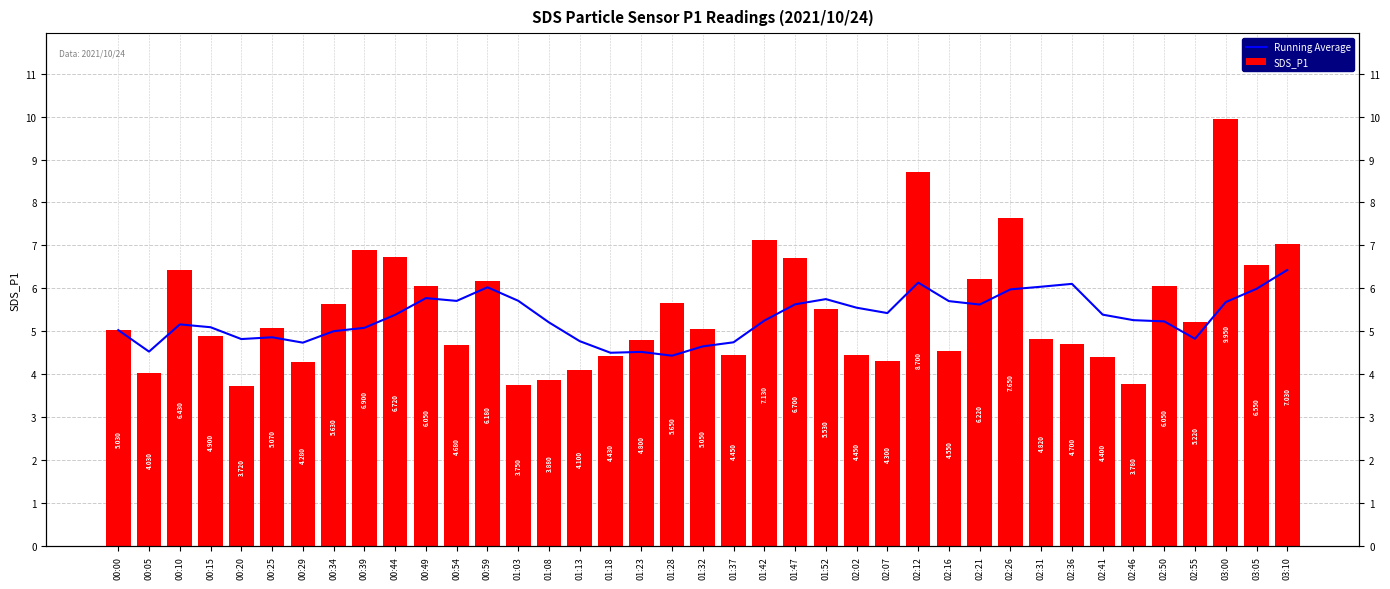

True or false: SDS_P1 has a value of 4.4 at 01:18.

True